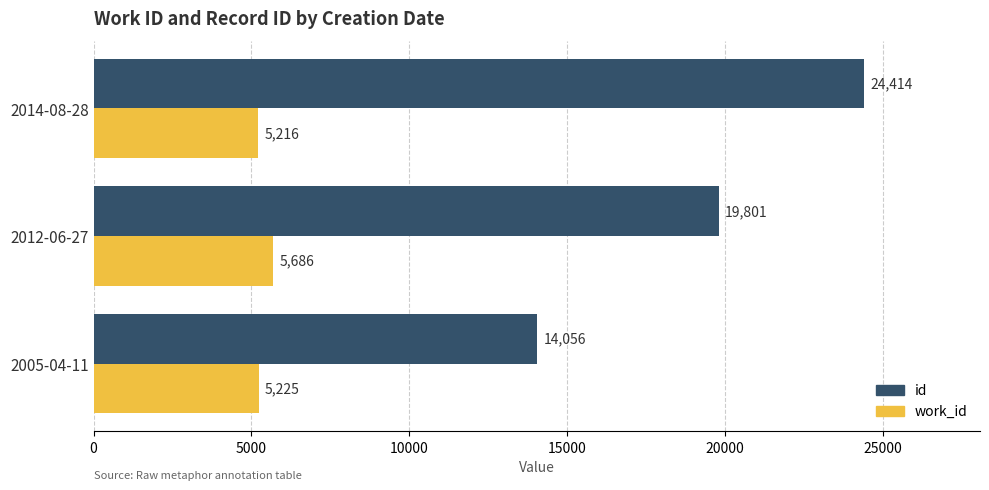

What value does the work_id series have at 2012-06-27?

5686